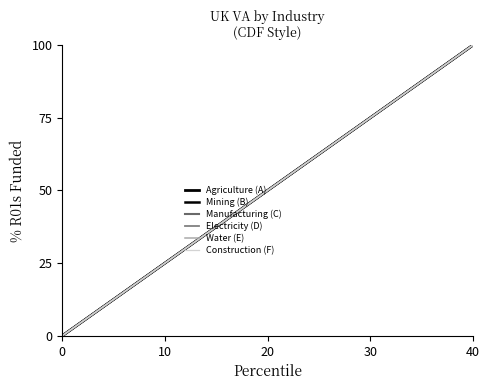

True or false: Construction (F) and Agriculture (A) cross at least once.

False